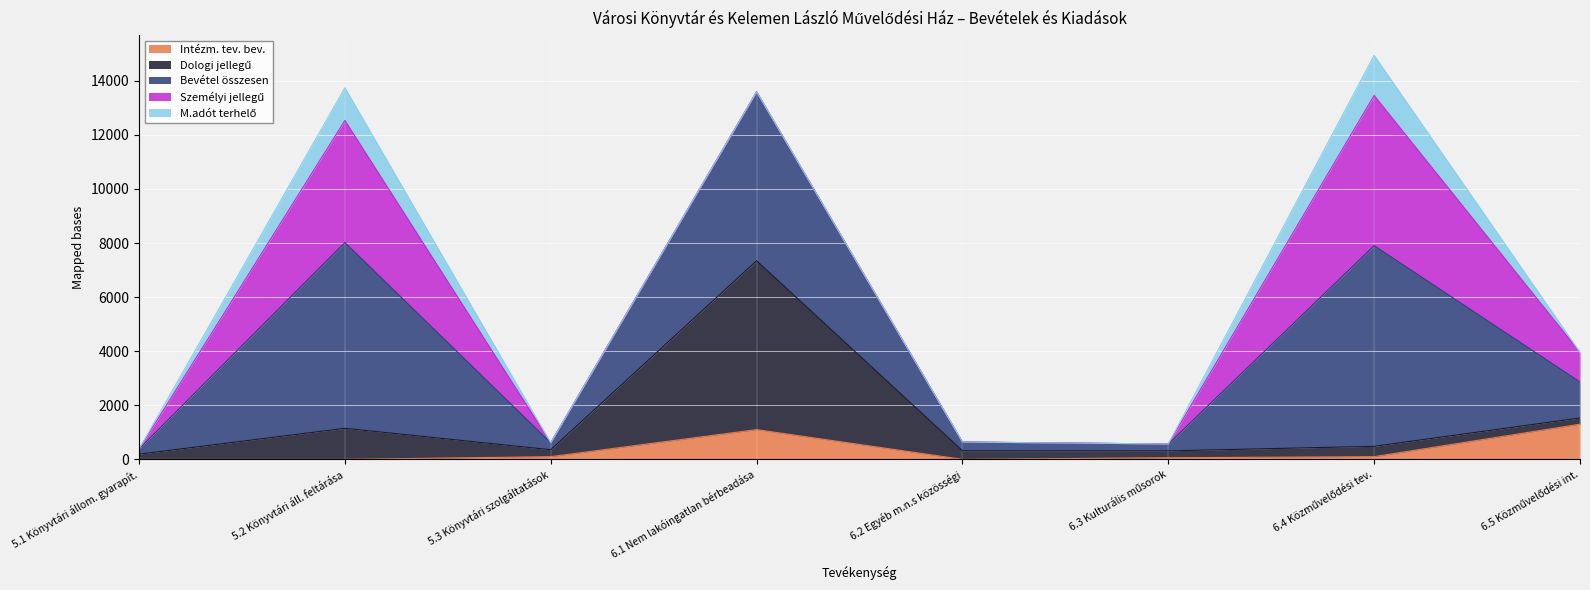

What is the maximum value for Intézm. tev. bev.?

1300